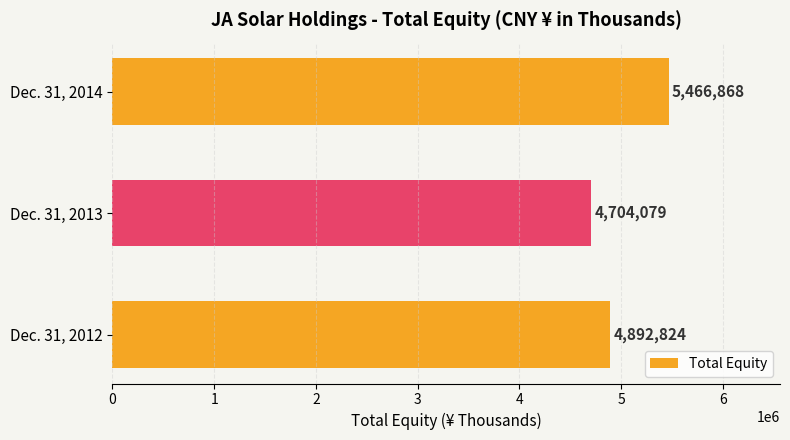

List the labels in order of value, smallest first.

Dec. 31, 2013, Dec. 31, 2012, Dec. 31, 2014